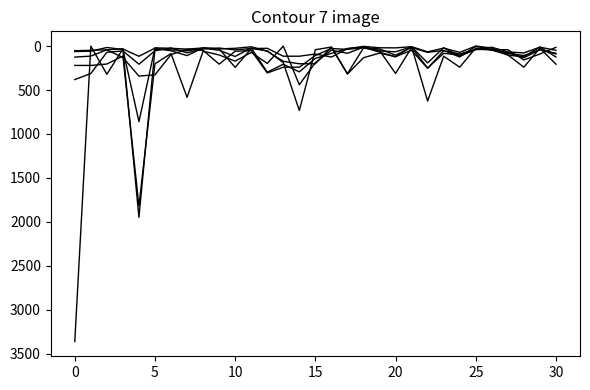

How many lines are shown in the chart?

6